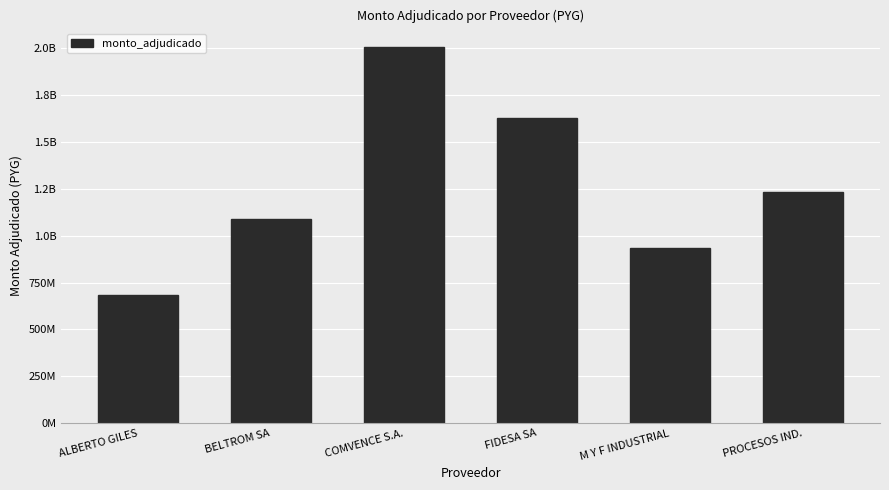

Rank the categories by value from highest to lowest.

COMVENCE S.A., FIDESA SA, PROCESOS IND., BELTROM SA, M Y F INDUSTRIAL, ALBERTO GILES